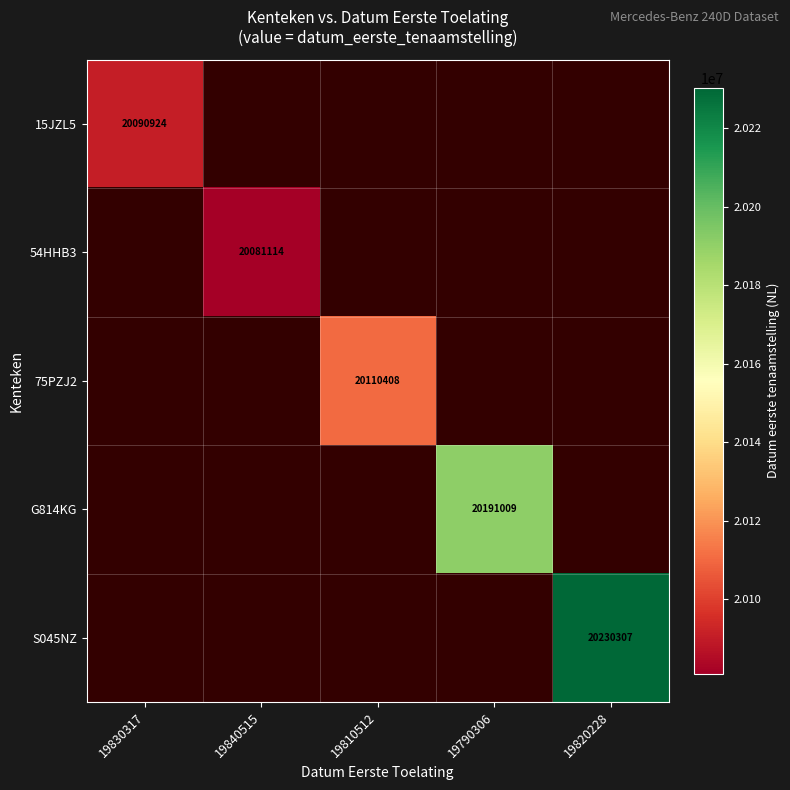

True or false: G814KG has a value of 20191009 at 19790306.

True